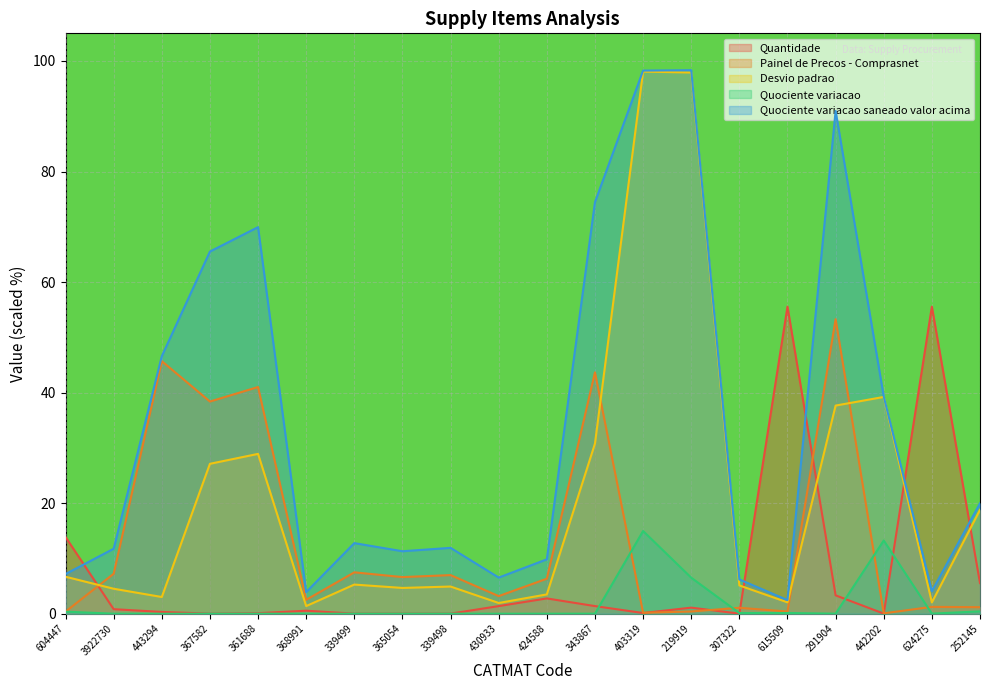

What position from the right is 361688?

16